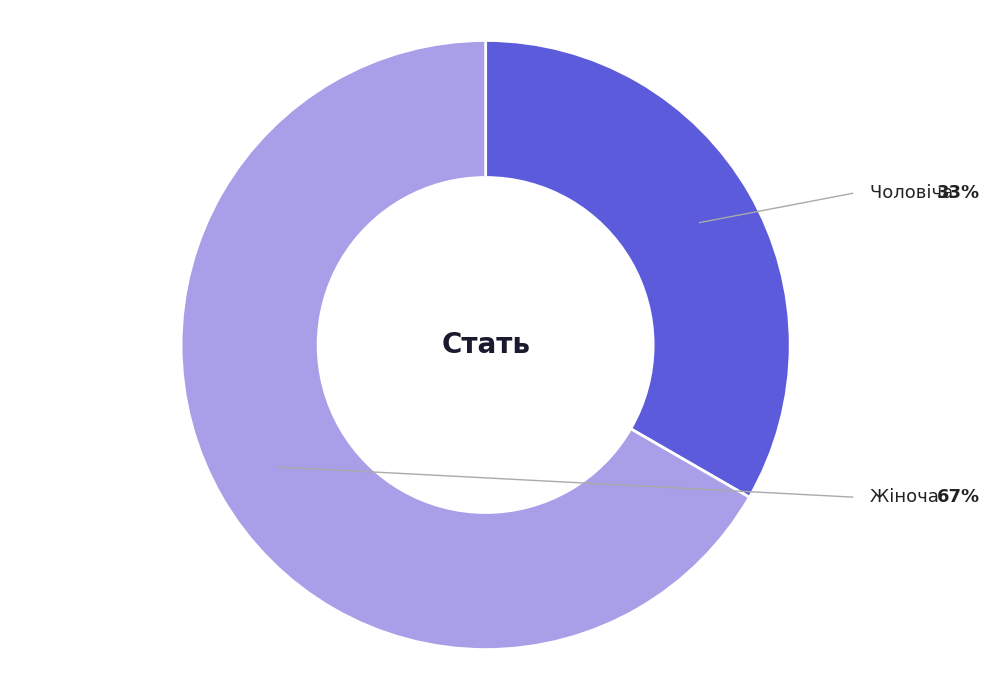

Is there a majority slice in this chart?

Yes